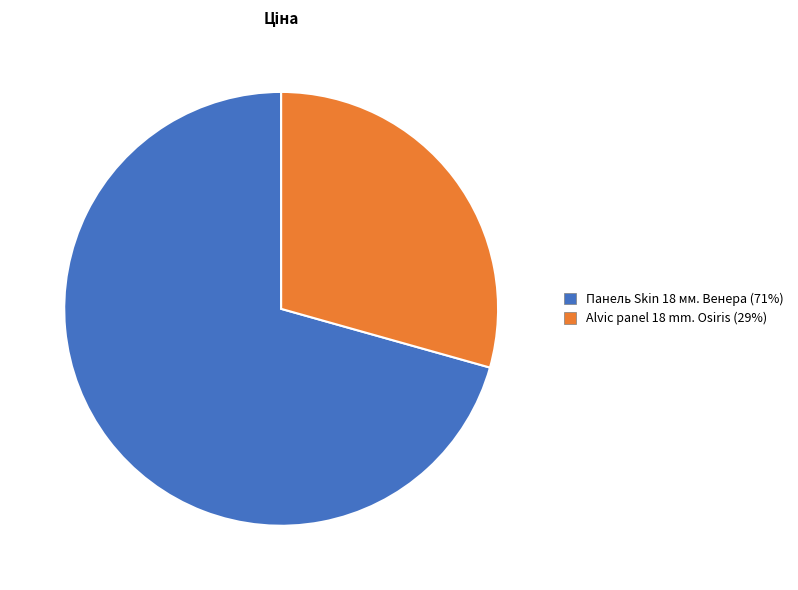

Is it true that Панель Skin 18 мм. Венера is 59% of the pie?

False